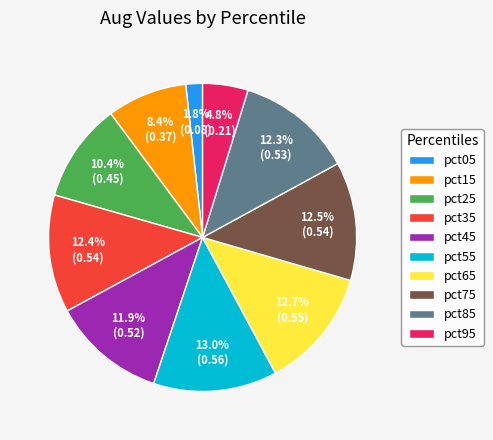

Between pct45 and pct65, which is larger?

pct65